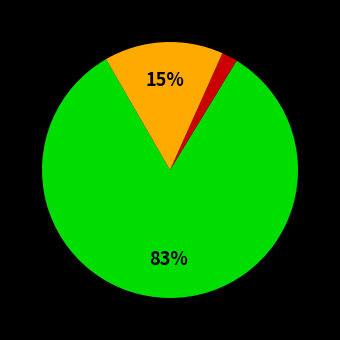

To the nearest percent, what is the average slice percentage?

33%